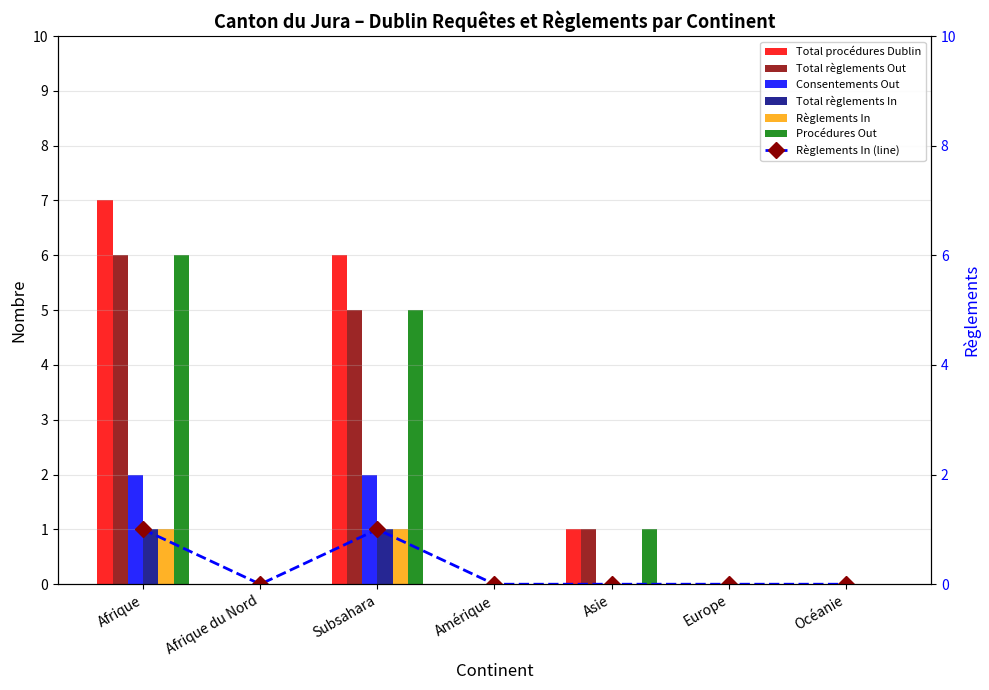

How many groups of bars are there?

7